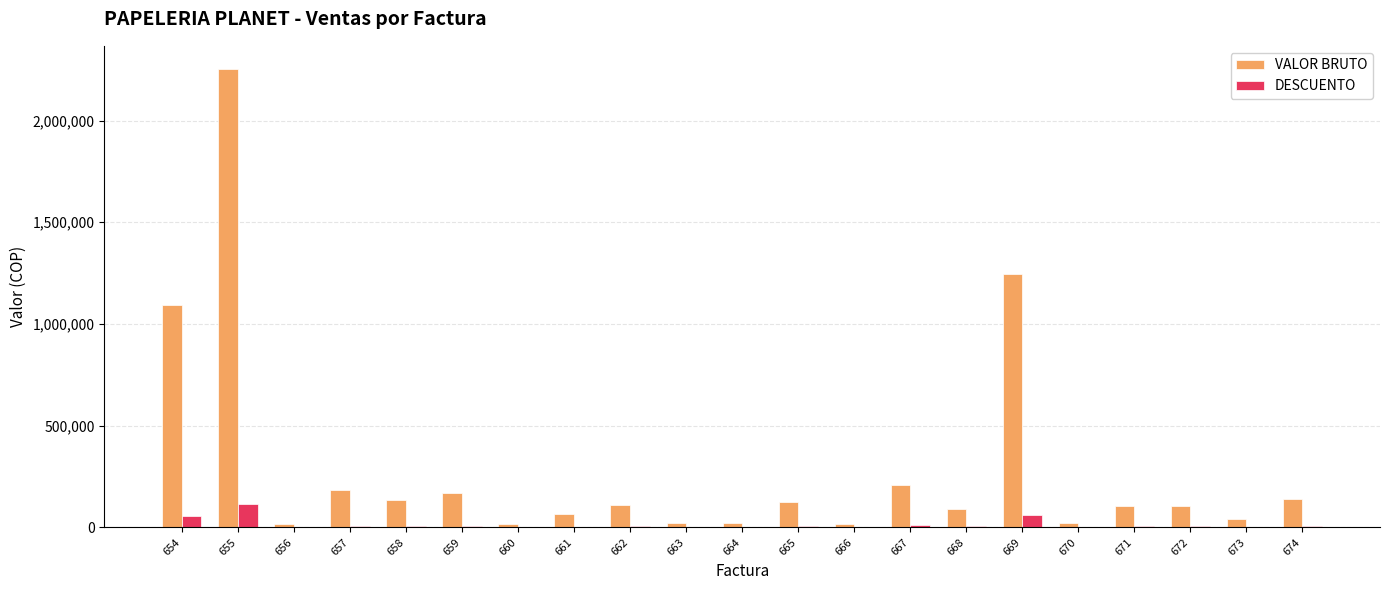

Count the number of categories in the chart.

21